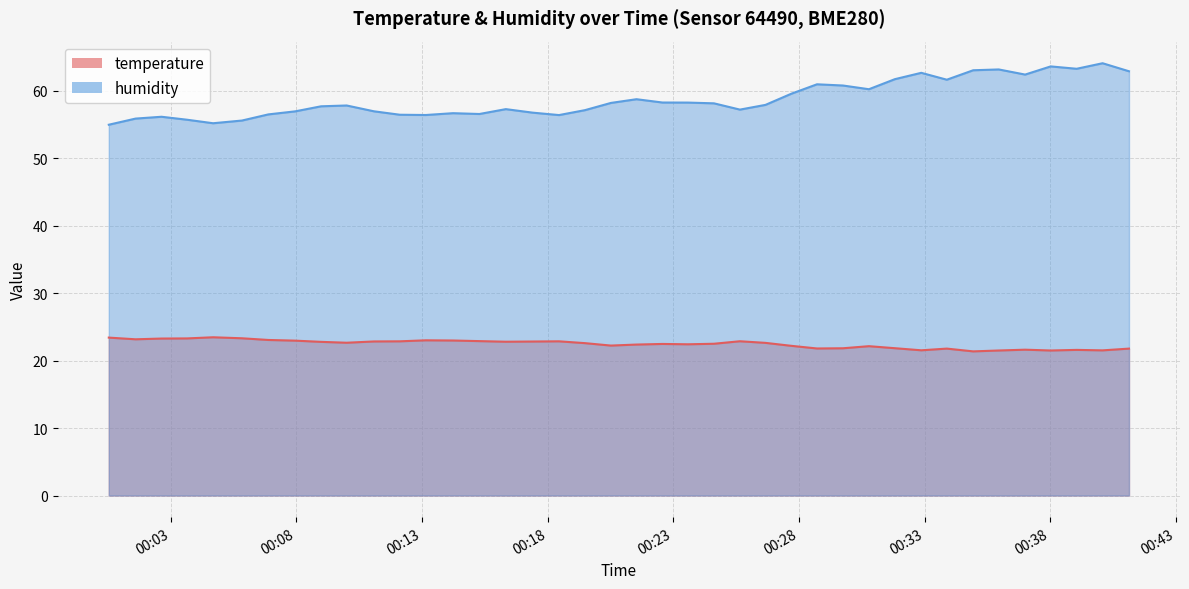

How many data points does each series have?

40